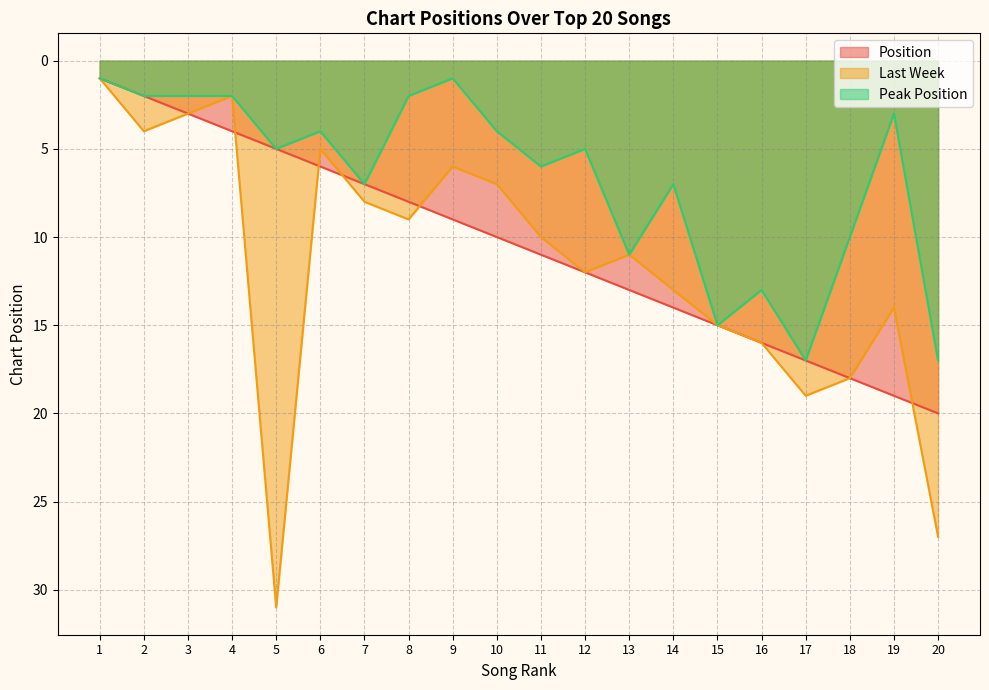

Which has a higher value, 20 or 14?

20